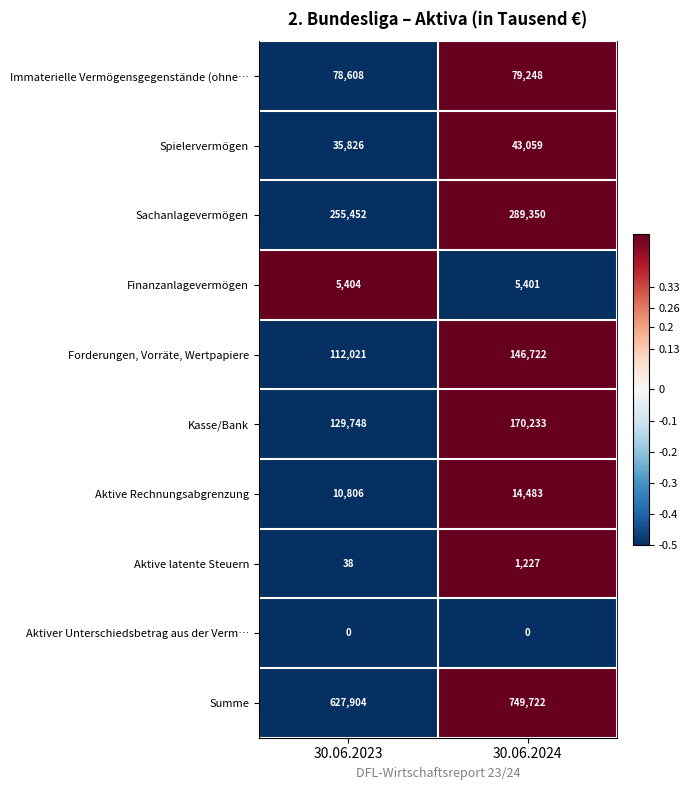

At how many categories does at least one series exceed 0?

2